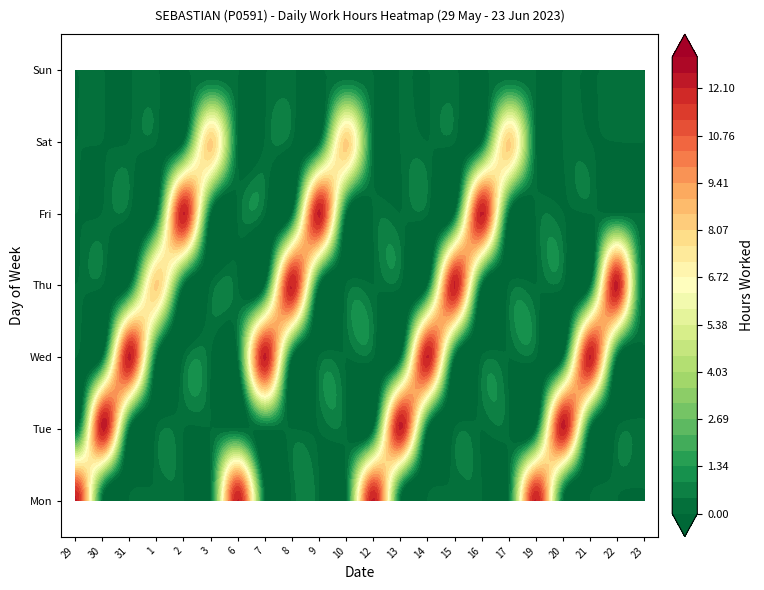

At which label is 8 closest to 6?

Mon